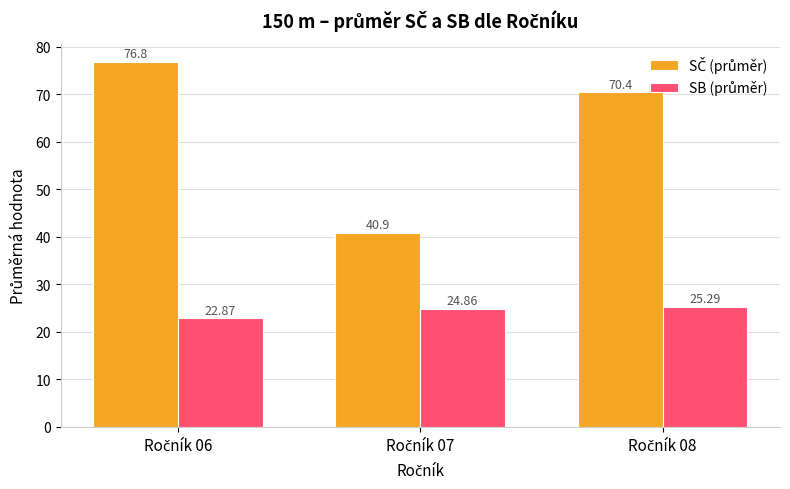

How many series are shown in this chart?

2